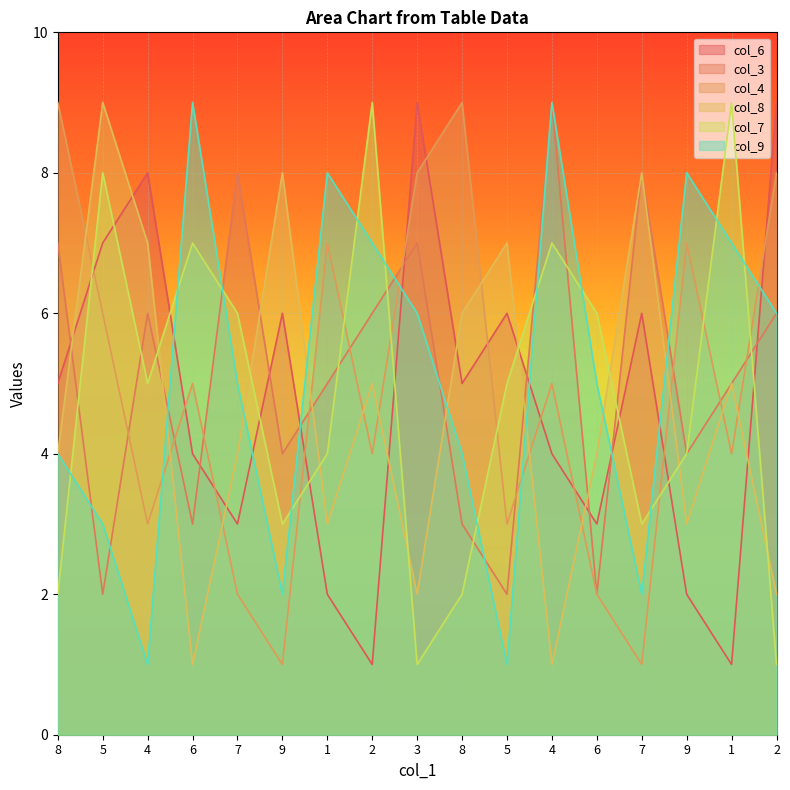

How many lines are shown in the chart?

6